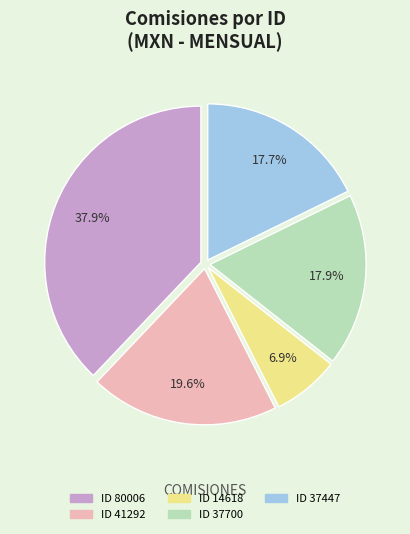

Does any single category account for the majority?

No